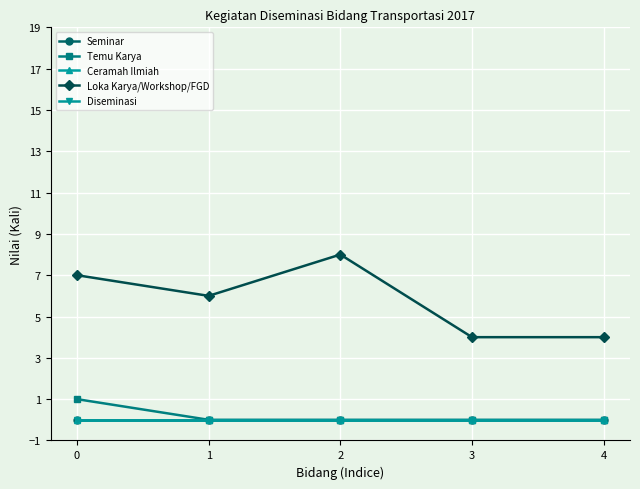

Does the chart have visible grid lines?

Yes